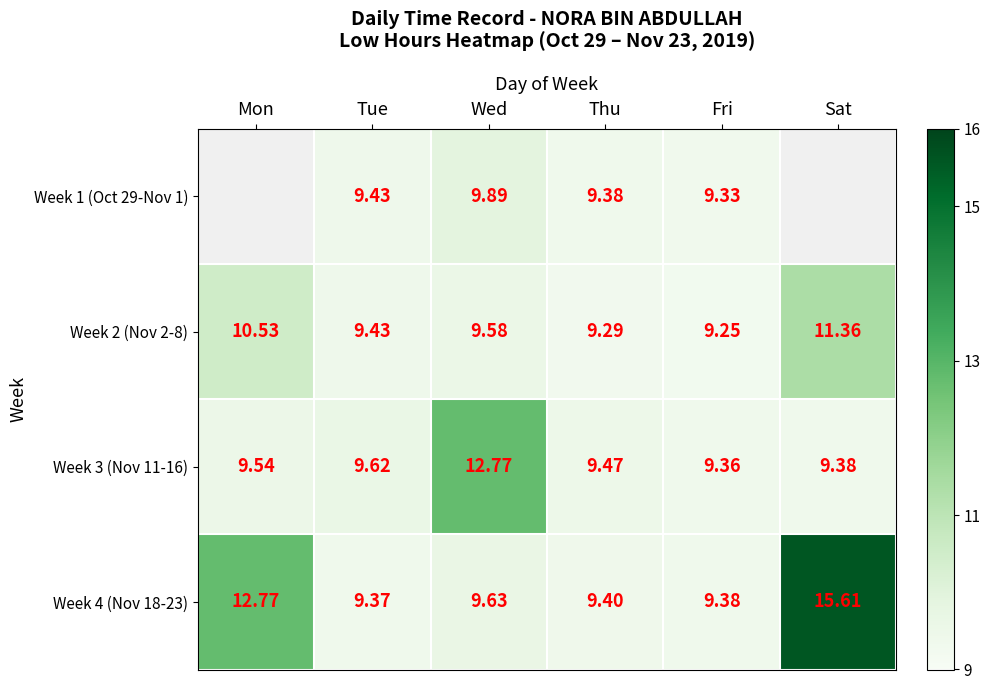

What is the difference between the highest and lowest values at Tue?

0.2